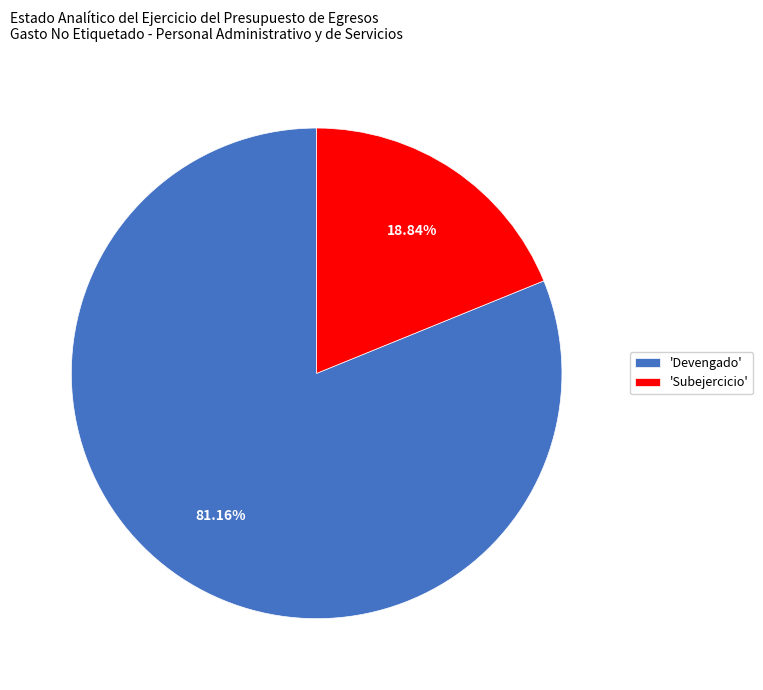

Which has a higher value, 'Subejercicio' or 'Devengado'?

'Devengado'